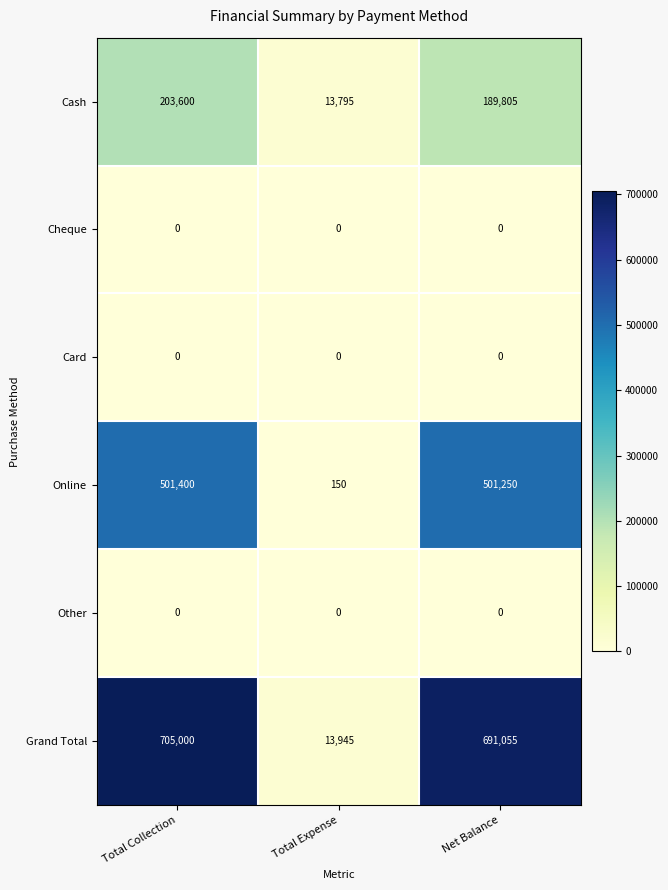

At which category is the sum across all series the highest?

Total Collection